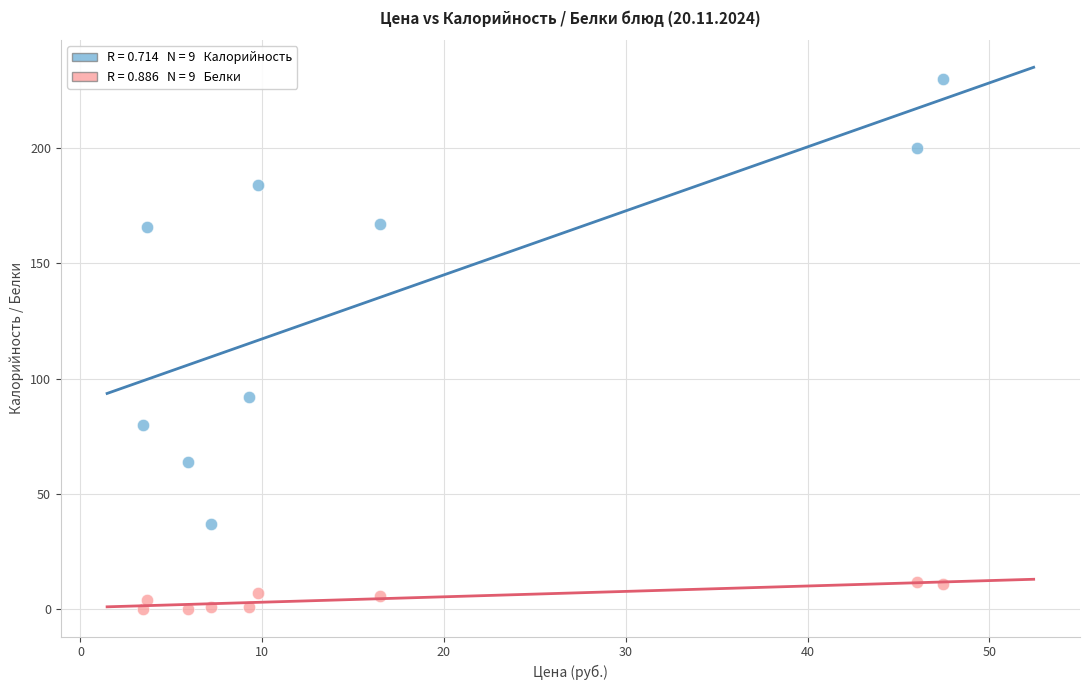

Across all series, what Y value is closest to 115?

92